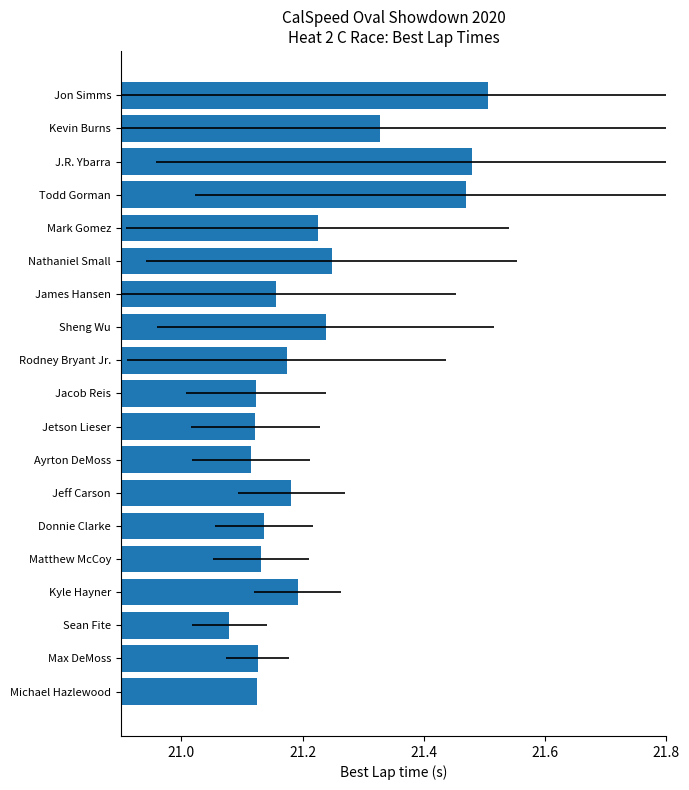

What is the difference between the second highest and minimum values?

0.4